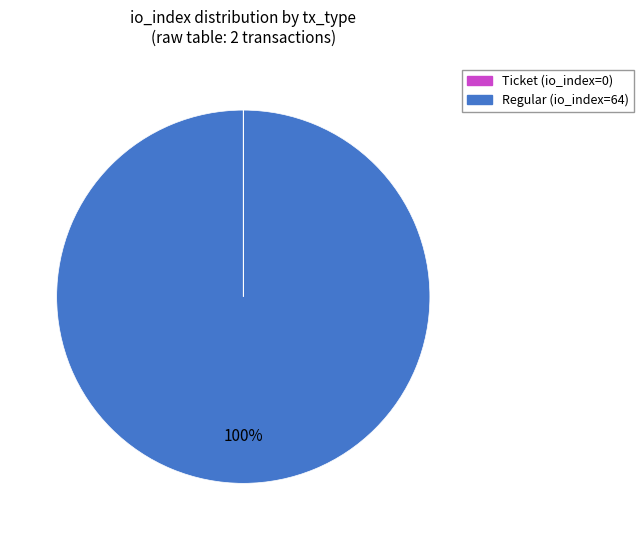

To the nearest percent, what is the difference between the largest and smallest slice percentages?

100%